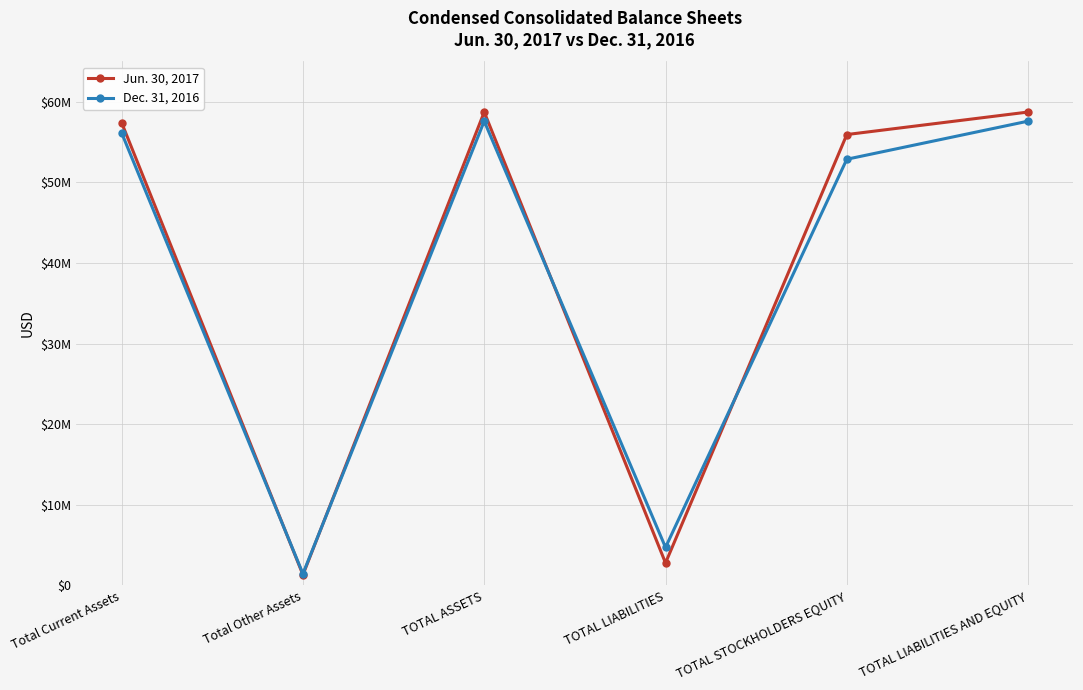

Which series has the largest range (max minus min)?

Jun. 30, 2017